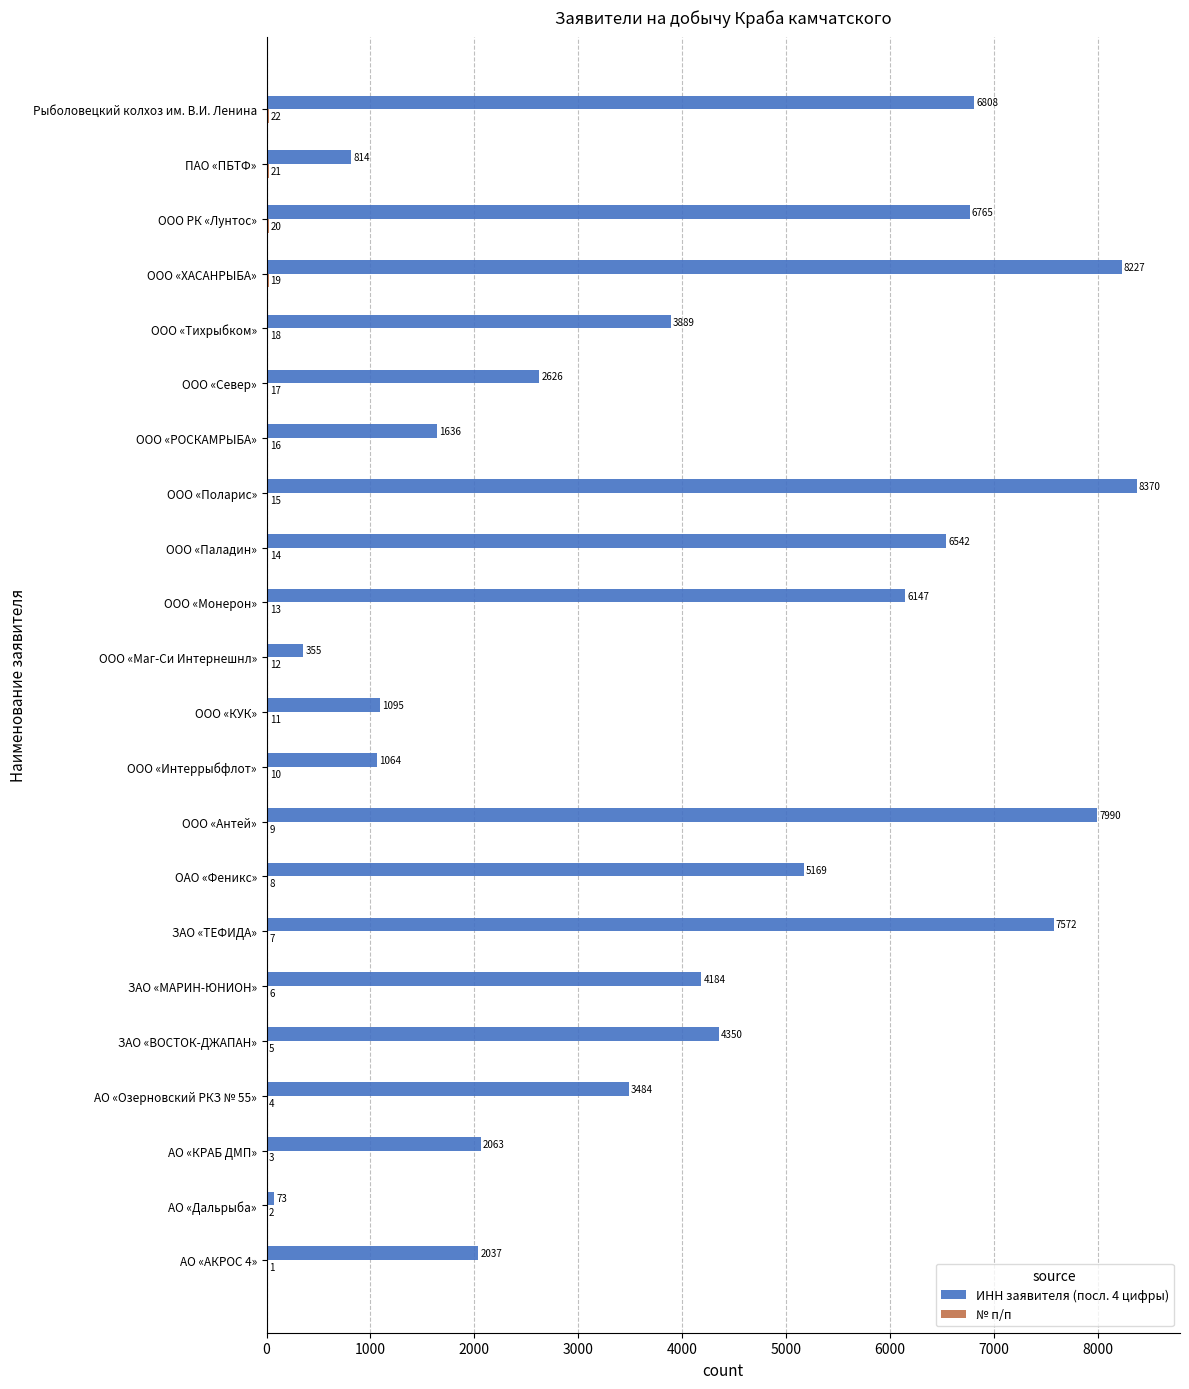

Which series changed the most between АО «АКРОС 4» and ООО «Поларис»?

ИНН заявителя (посл. 4 цифры)